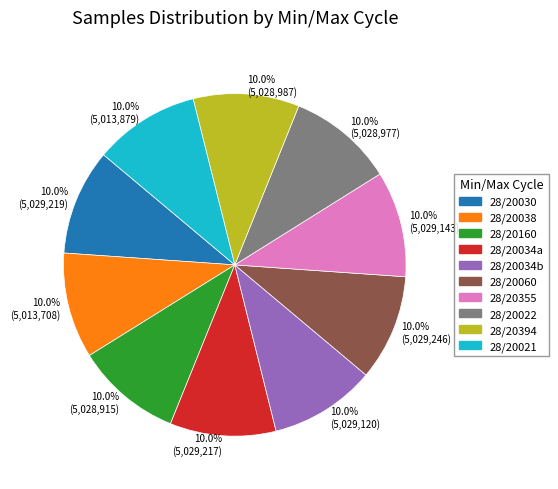

Does 28/20022 account for over 50% of the chart?

No